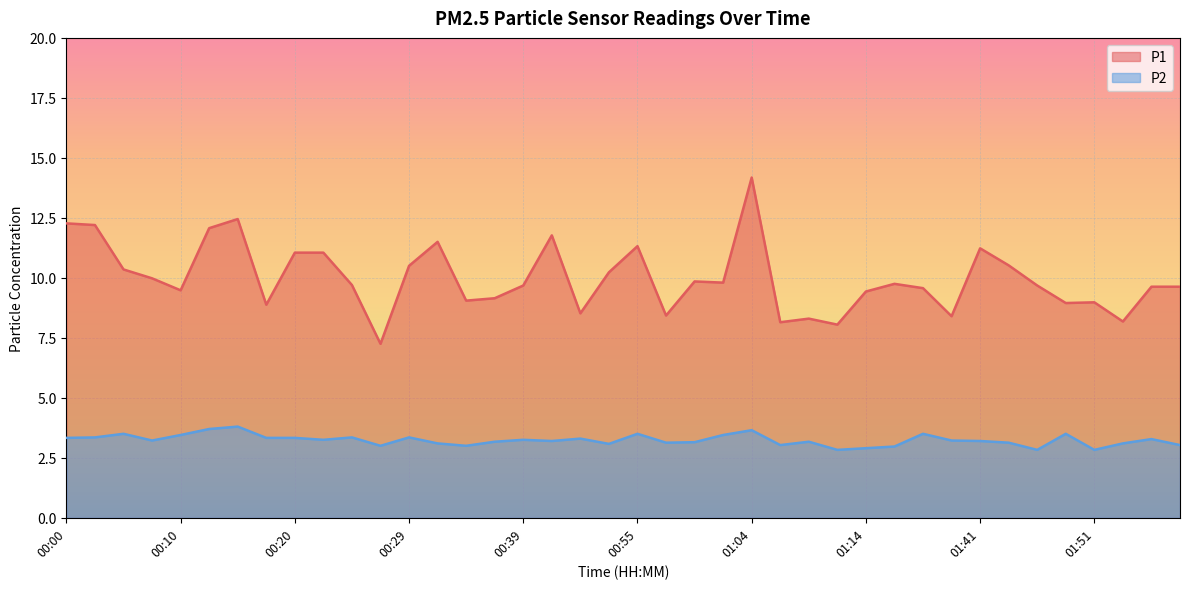

What is the label of the 37th point from the left?

01:51